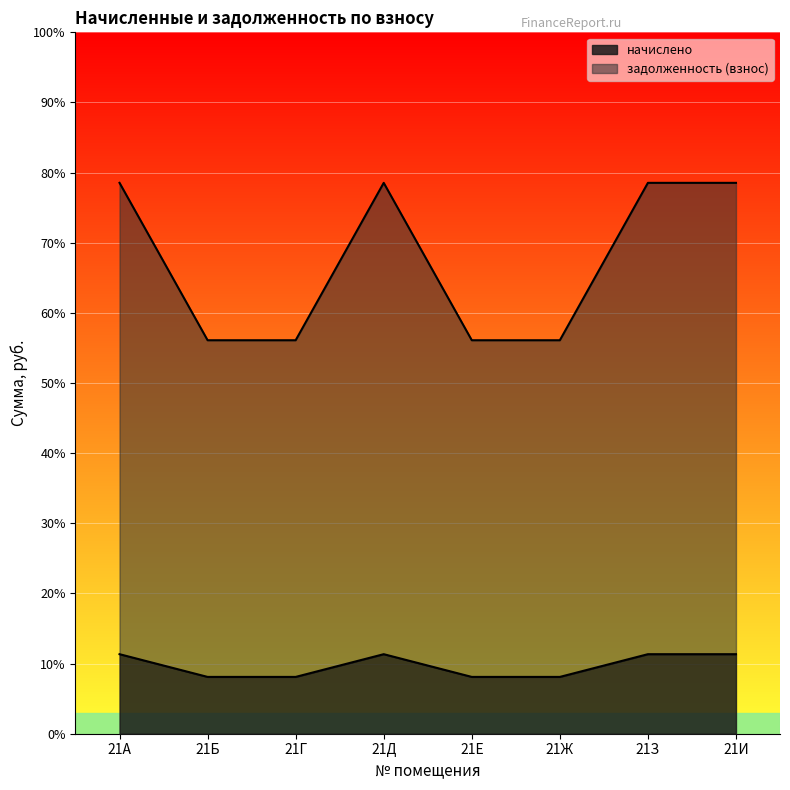

Which series has the widest spread of values?

задолженность (взнос)